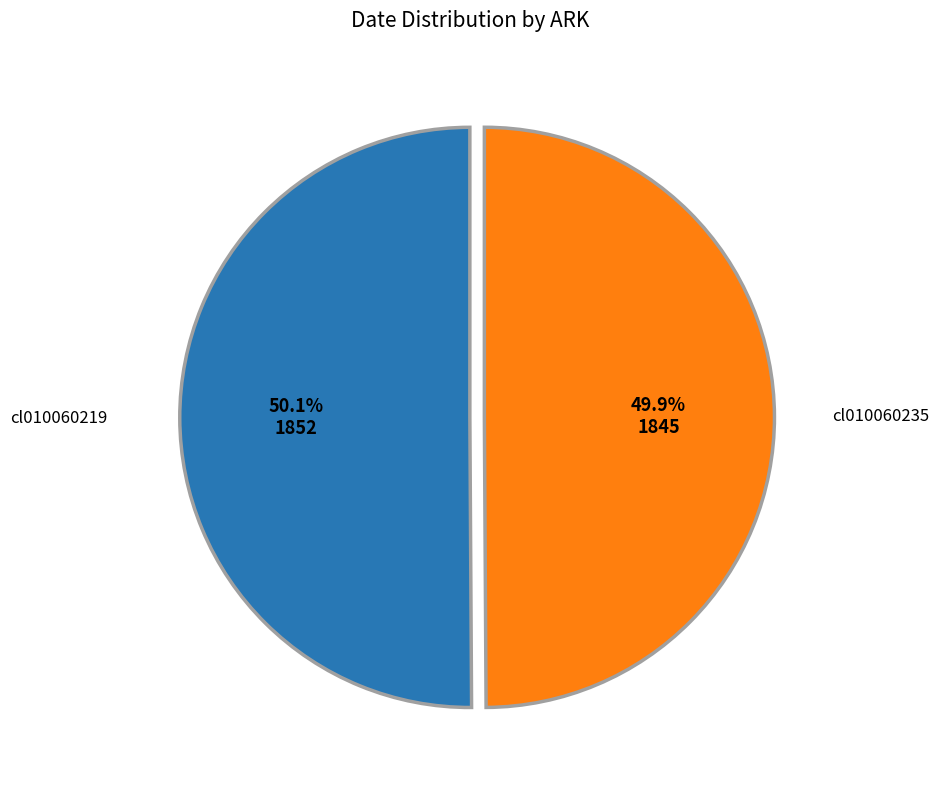

Is there any slice that represents more than half of the pie?

Yes